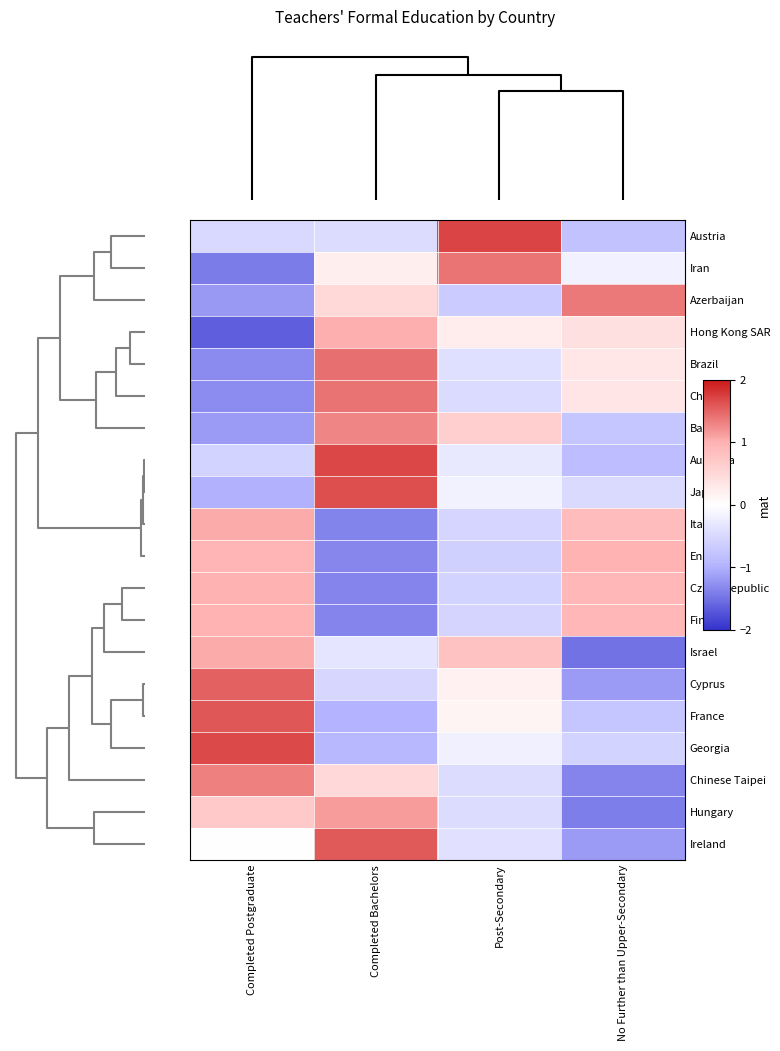

At how many categories does at least one series exceed 1?

4